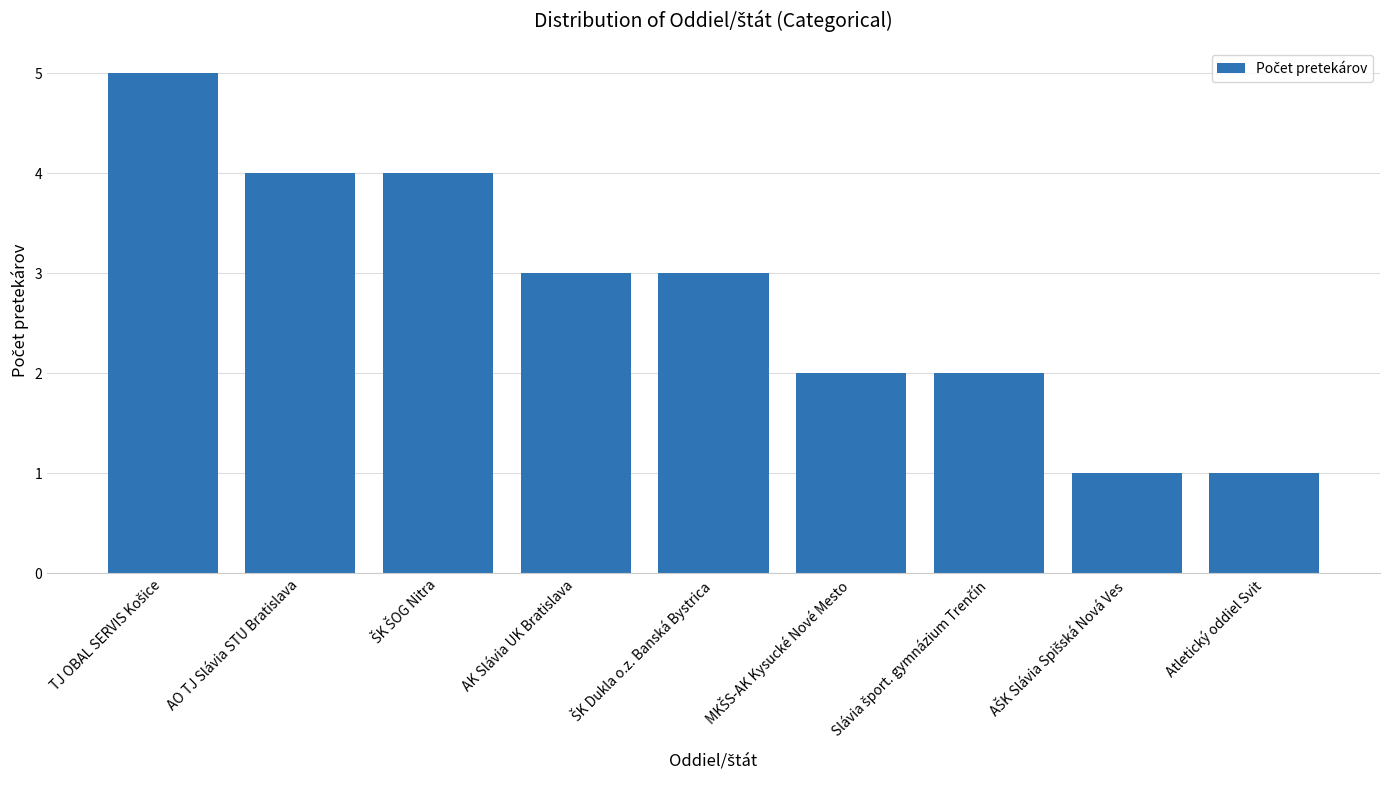

What is the label of the 8th bar from the right?

AO TJ Slávia STU Bratislava